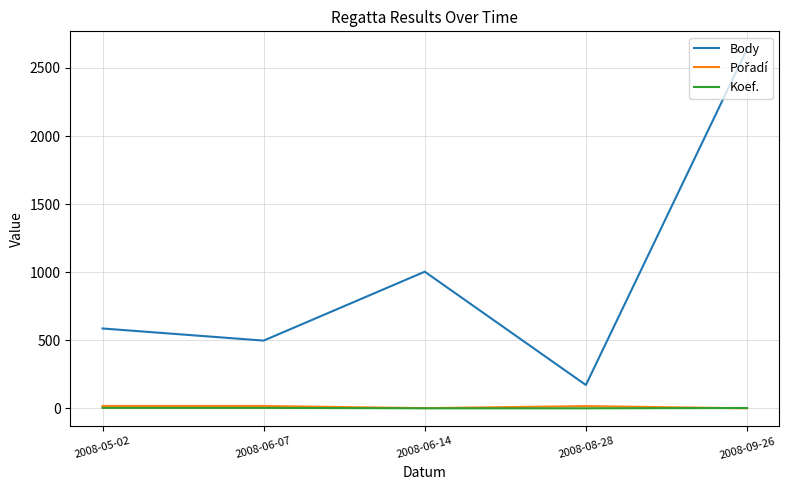

Which series has the largest total across all categories?

Body